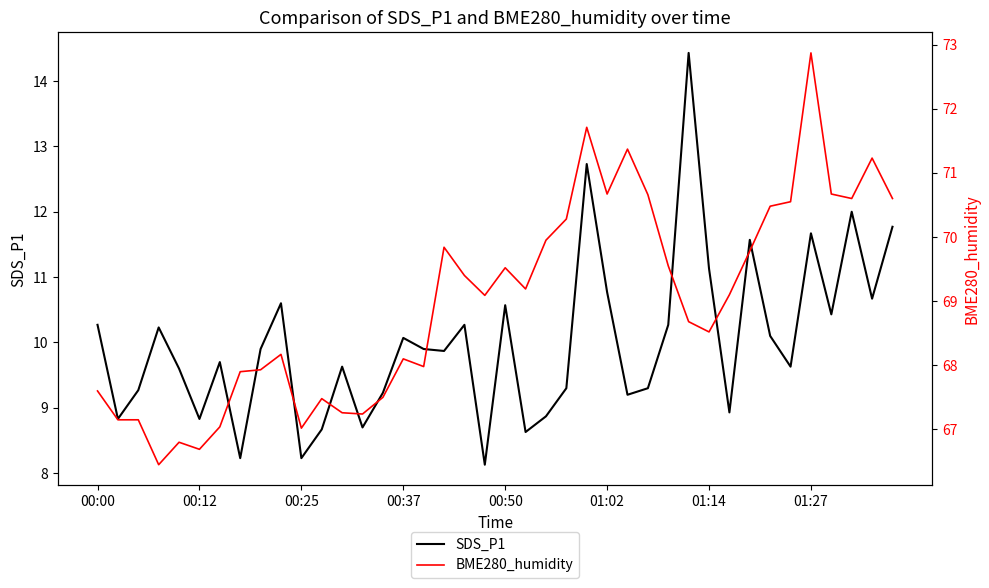

In SDS_P1, how many points are lower than both neighbors (excluding endpoints)?

13